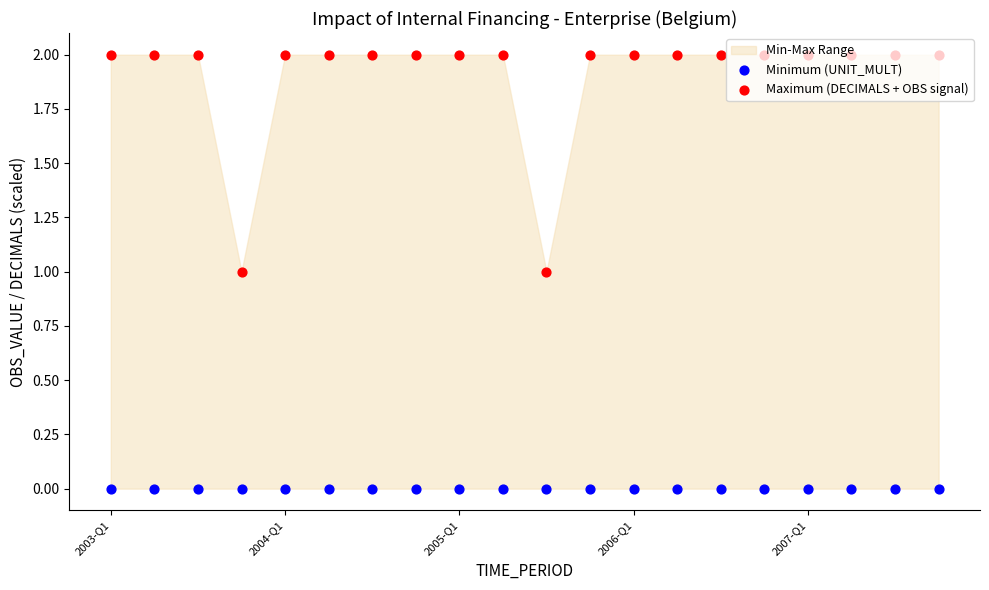

Which series reaches the maximum Y coordinate?

Maximum (DECIMALS + OBS signal)